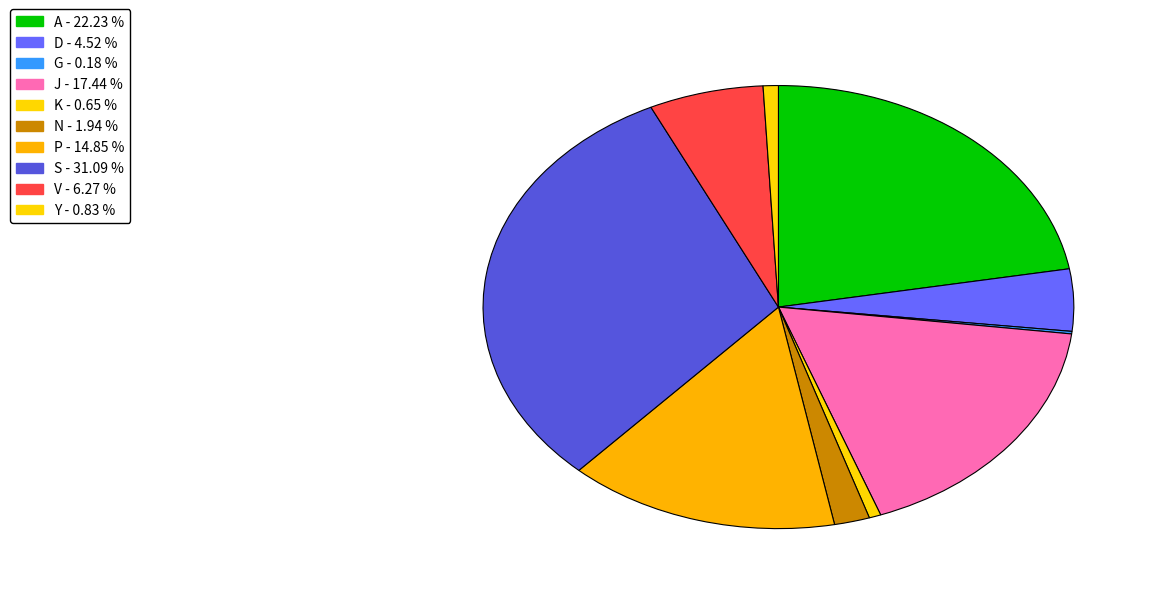

Does S represent more than half of the total?

No